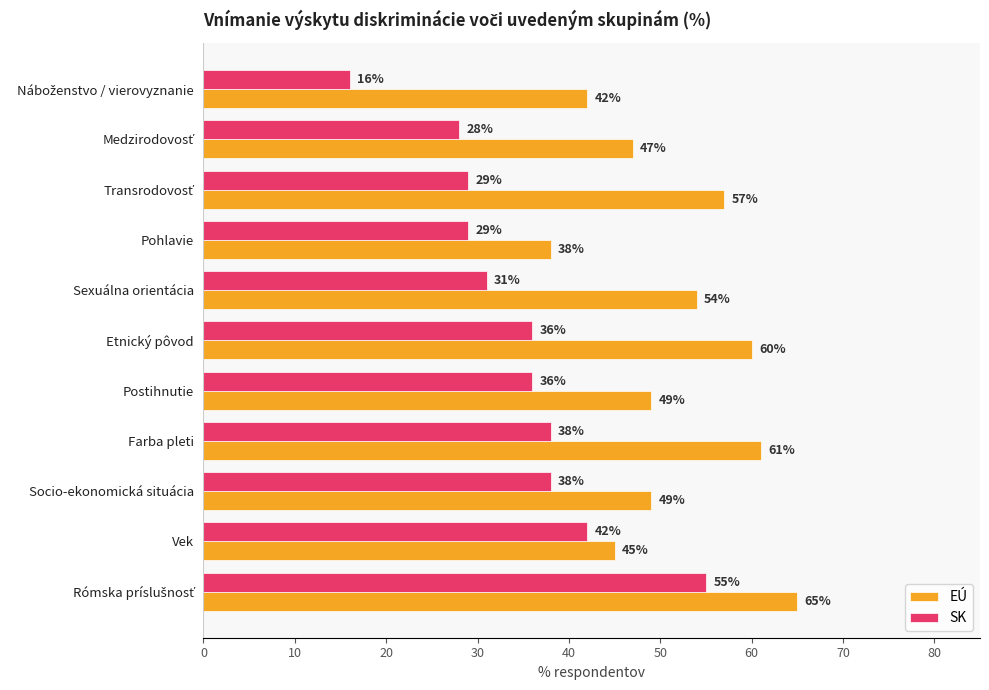

True or false: EÚ has a value of 13 at Etnický pôvod.

False